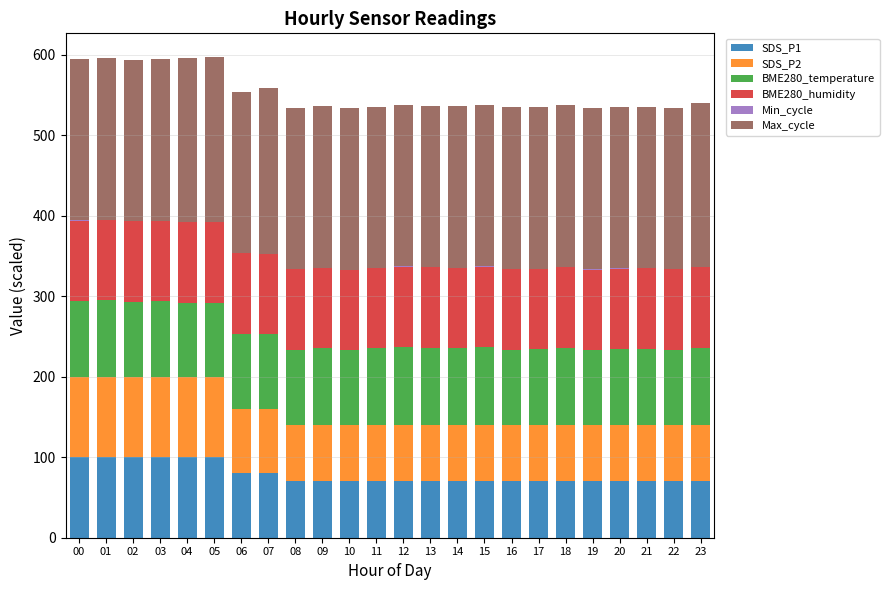

Are the bars horizontal?

No